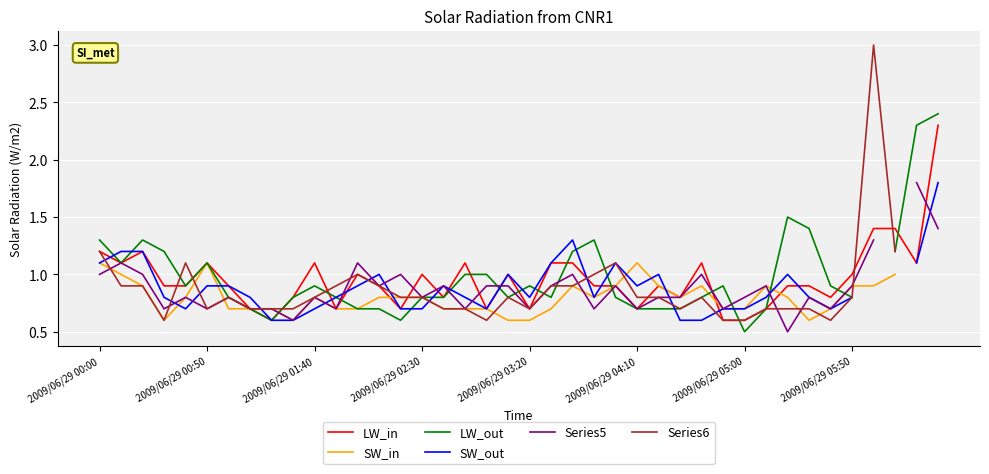

Does the chart display data point markers on the line(s)?

No